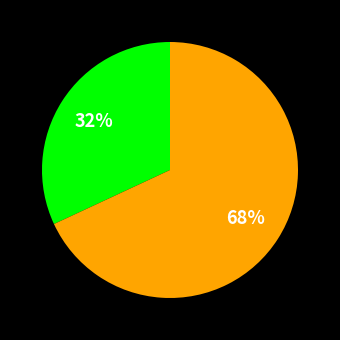

To the nearest percent, what is the difference between the largest and smallest slice percentages?

36%